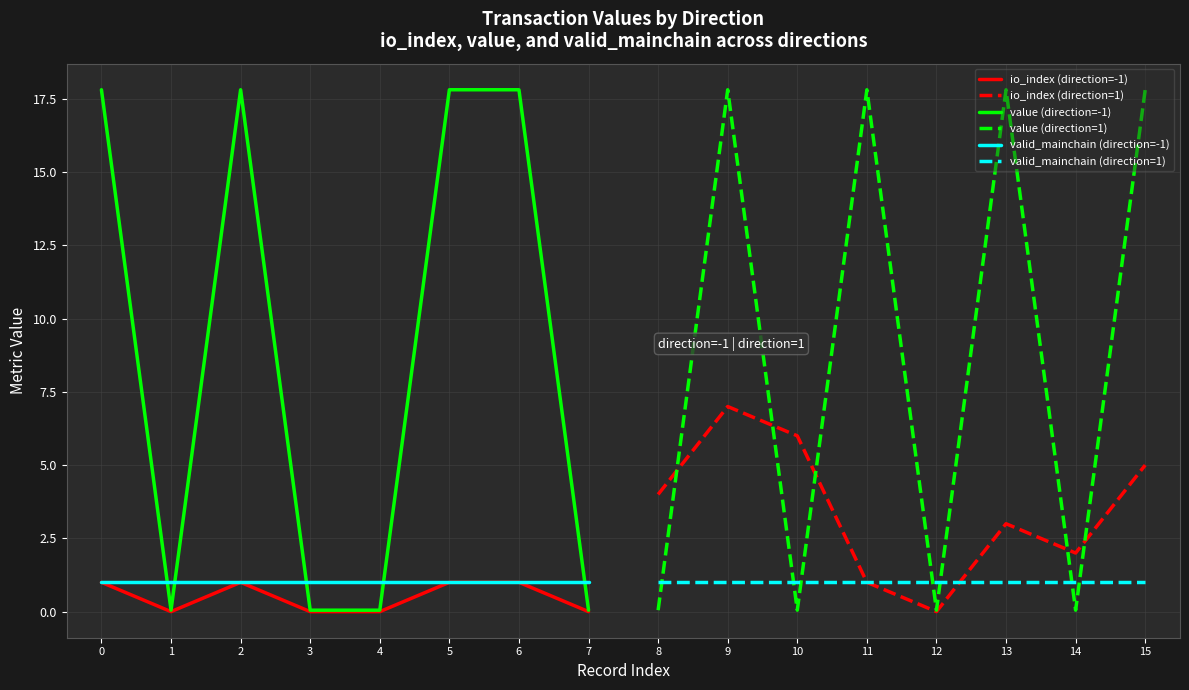

Is the value of value (direction=-1) at 7 greater than the value of io_index (direction=-1) at 2?

No